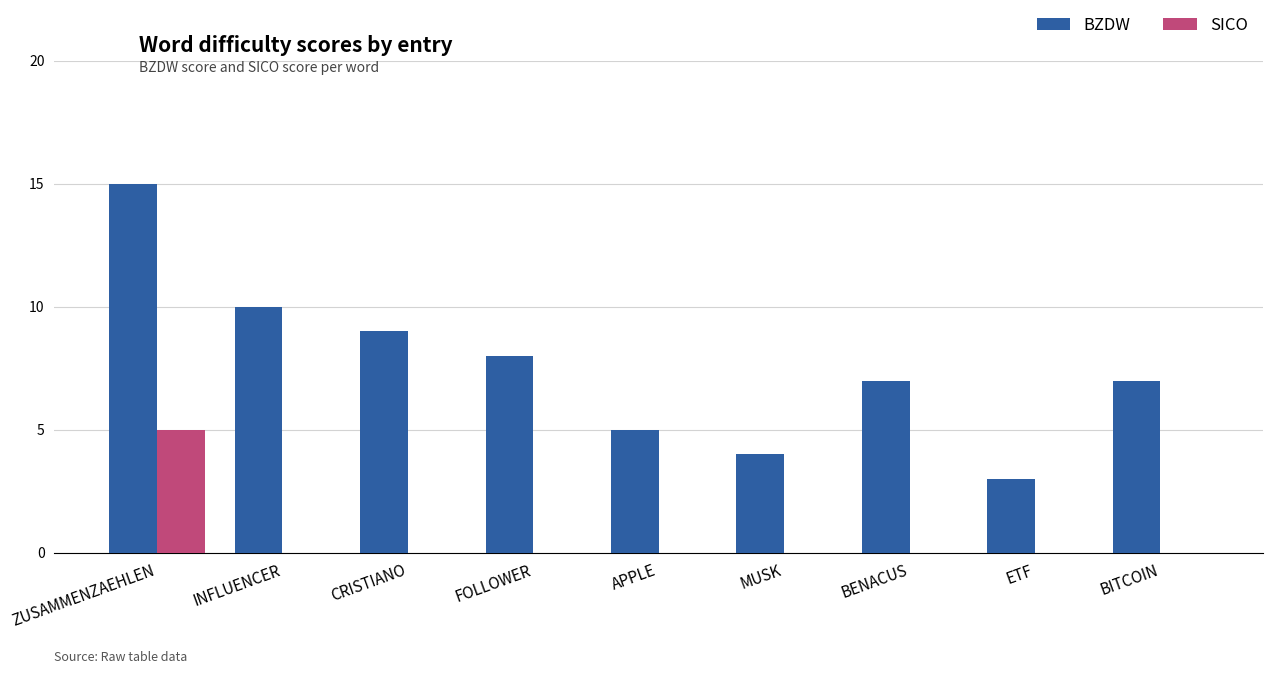

What is the sum of all BZDW values?

68